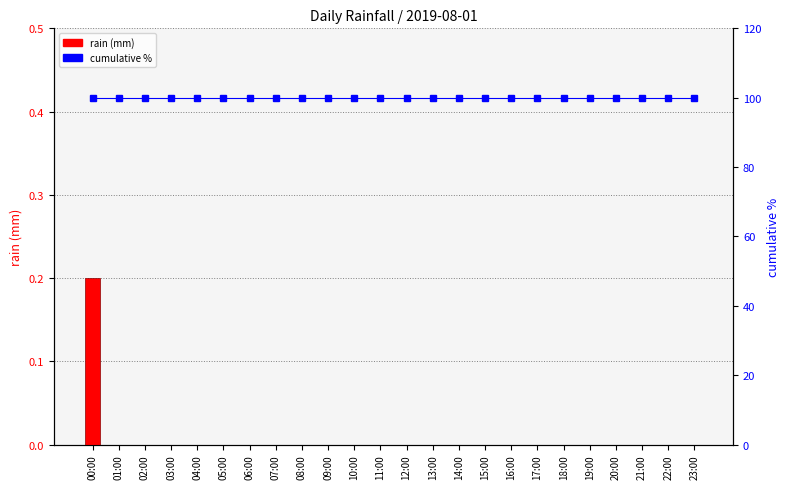

Which category has the lowest value in the cumulative % series?

00:00